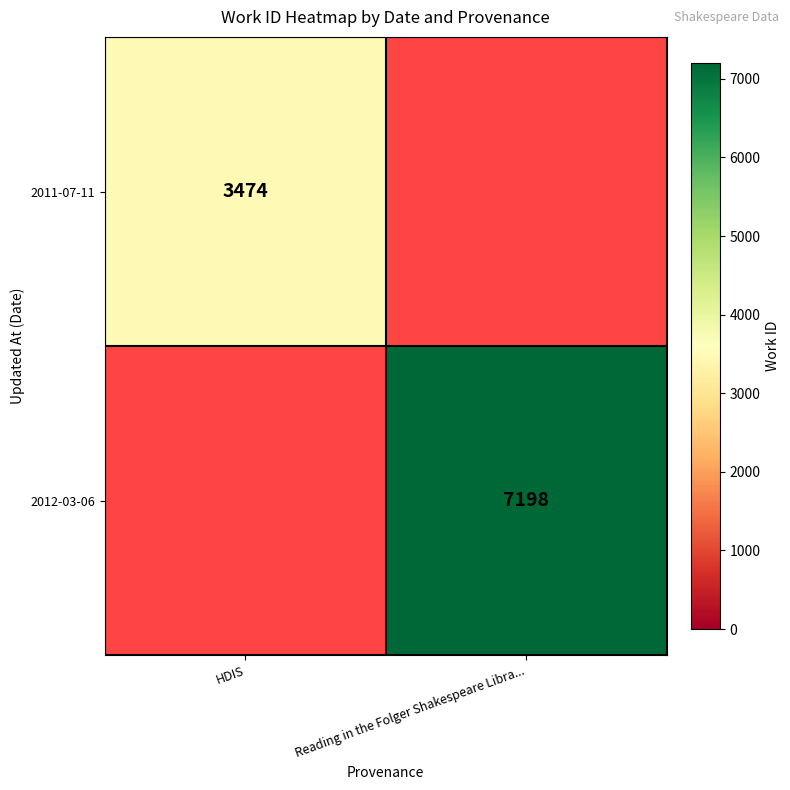

The value of 2012-03-06 at Reading in the Folger Shakespeare Libra... is 3544. True or false?

False